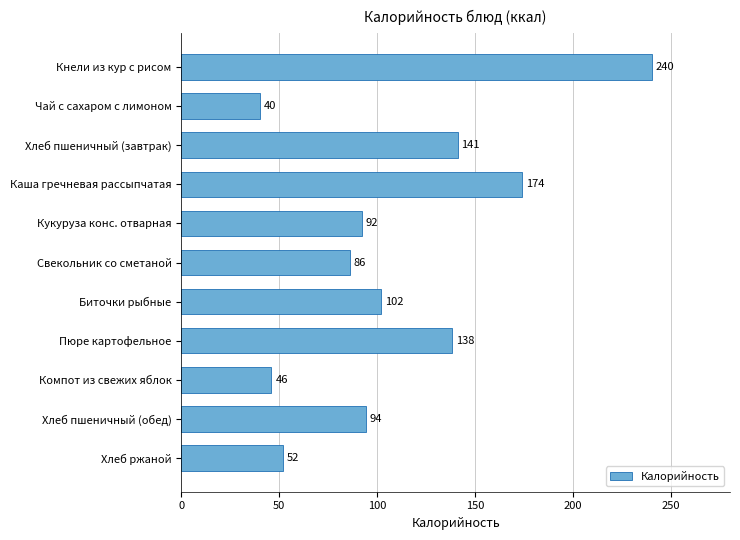

What is the difference between the values at Кнели из кур с рисом and Хлеб ржаной?

188